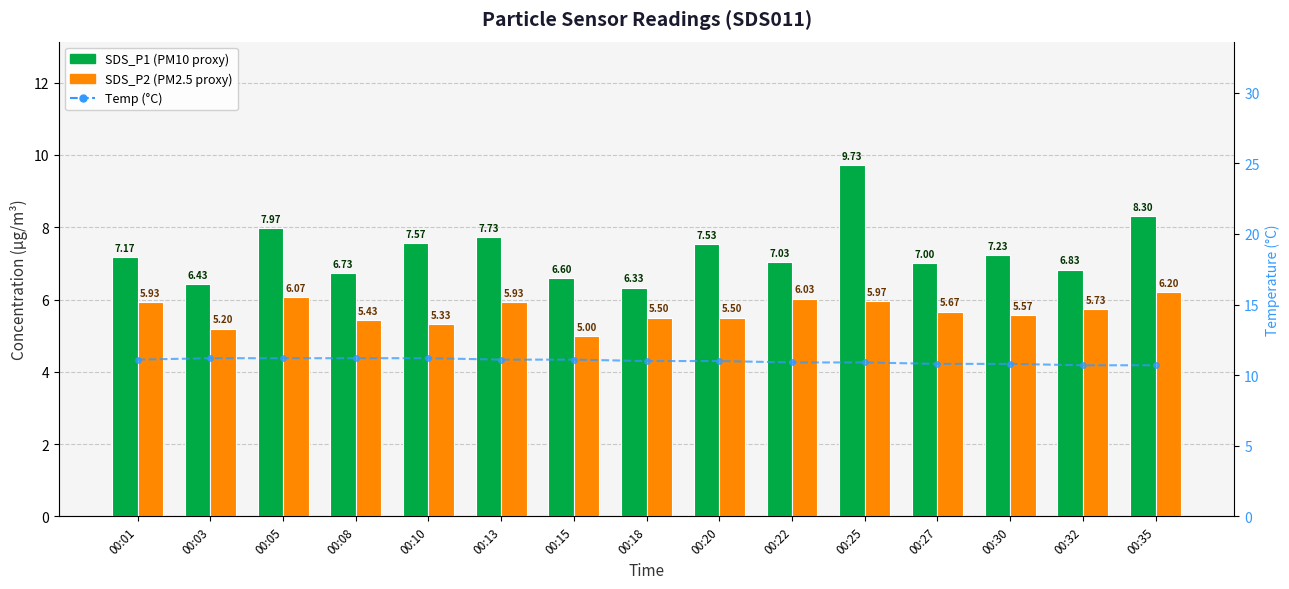

Are the bars horizontal?

No